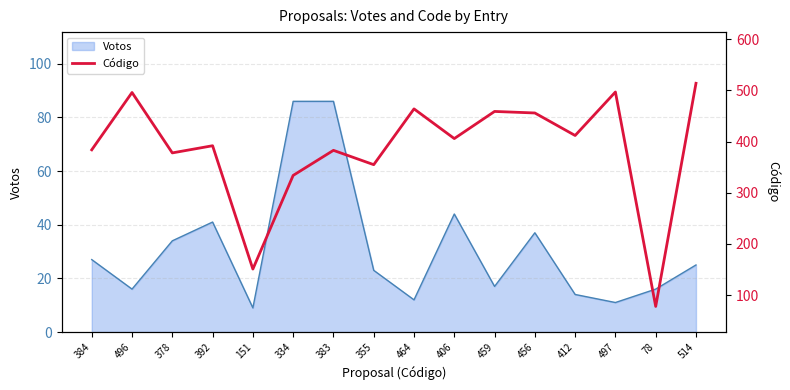

What is the minimum value for Votos?

9